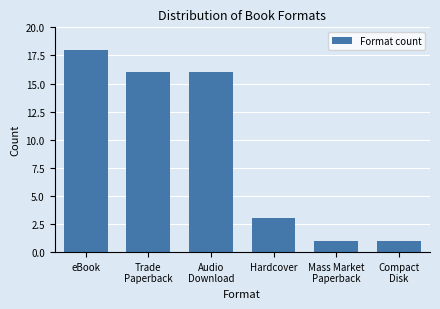

Reading left to right, list all the values displayed in this chart.

18	16	16	3	1	1